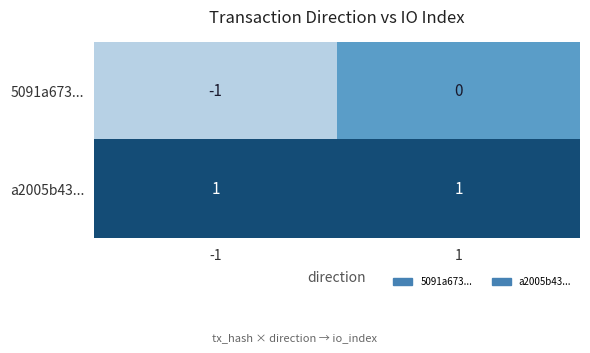

Reading left to right, what are all the values shown in this chart?

5091a673...: -1=-1	1=0
a2005b43...: -1=1	1=1